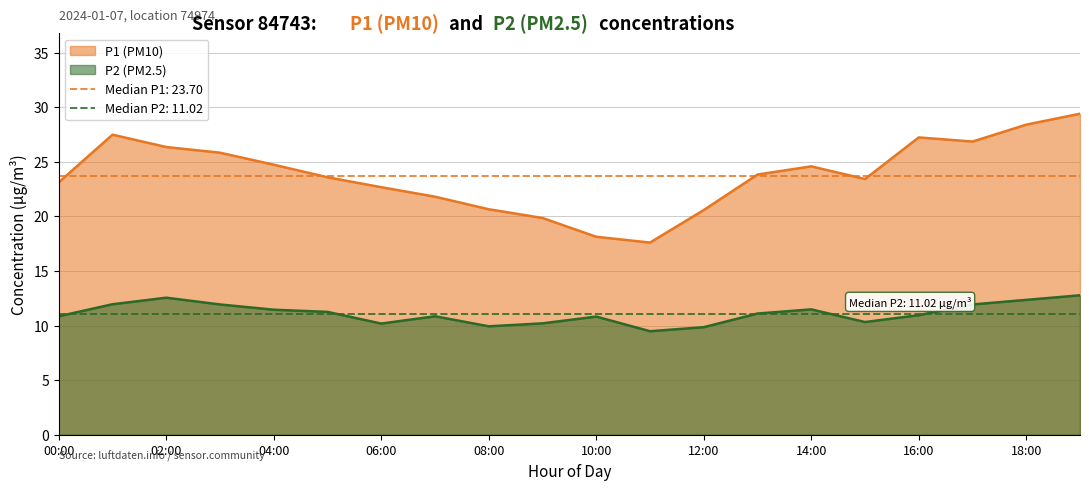

Which series changed the most between 10:00 and 17:00?

P1